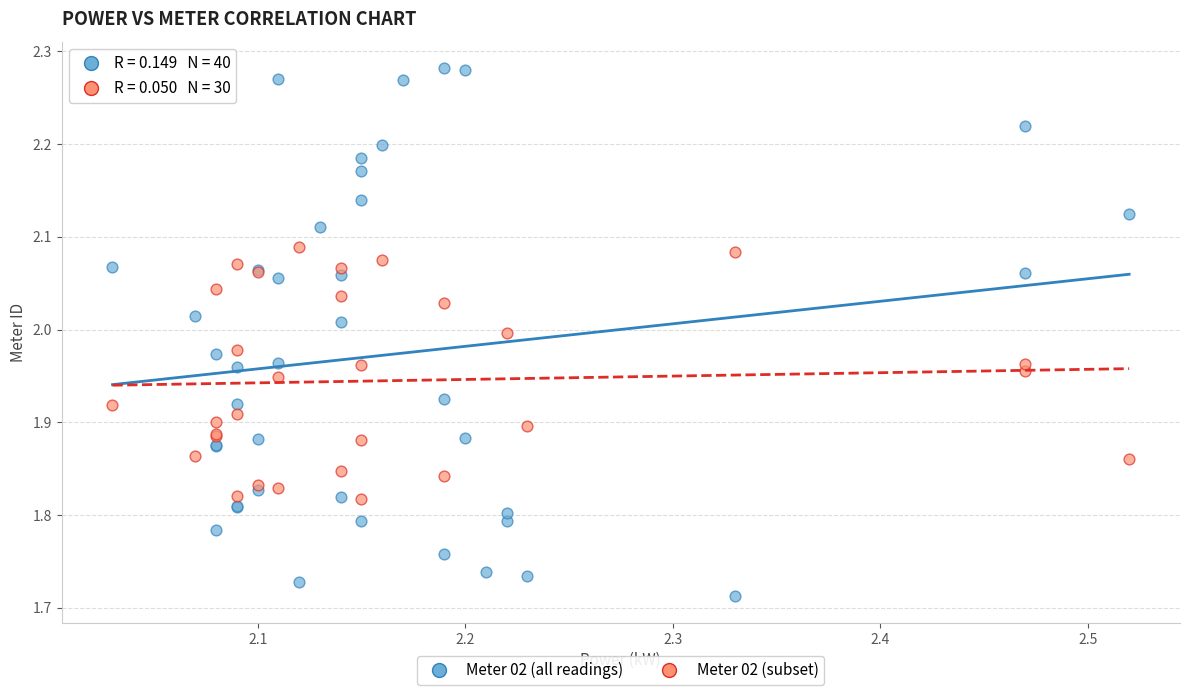

Which series reaches the maximum Y coordinate?

Meter 02 (all readings)